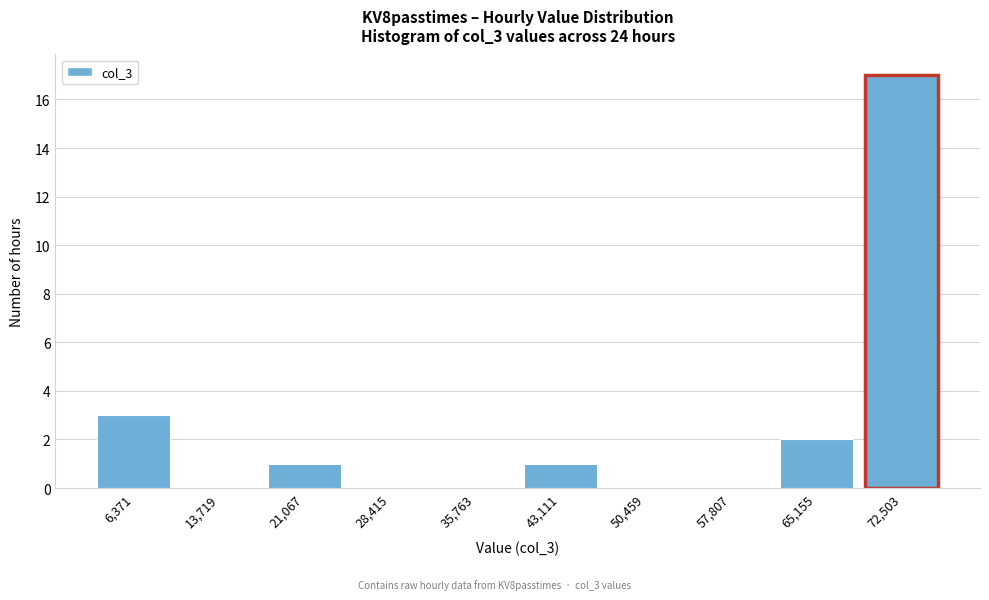

Reading left to right, transcribe all the data shown in this chart.

6,371=3	13,719=0	21,067=1	28,415=0	35,763=0	43,111=1	50,459=0	57,807=0	65,155=2	72,503=17